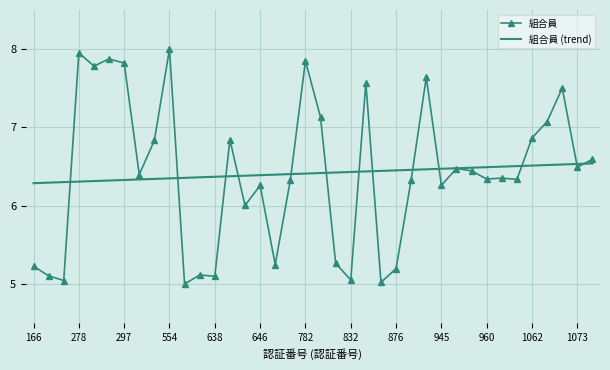

Which series has the largest range (max minus min)?

組合員